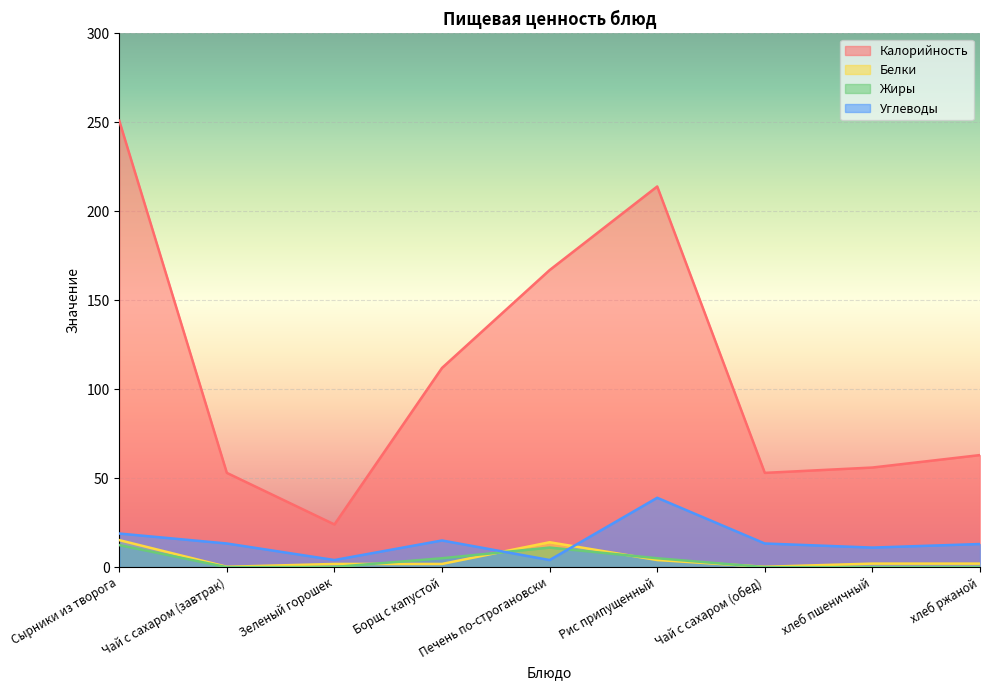

How many lines are shown in the chart?

4